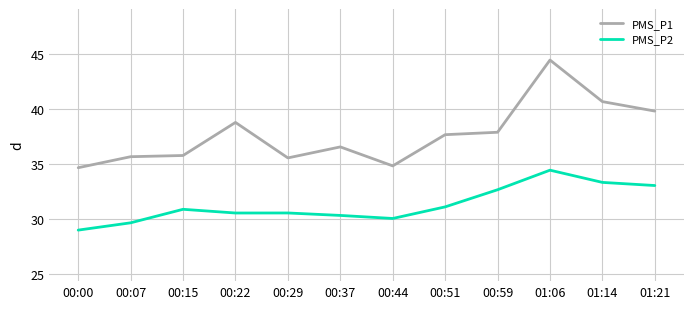

Where is PMS_P1 nearest to the value 39?

00:22